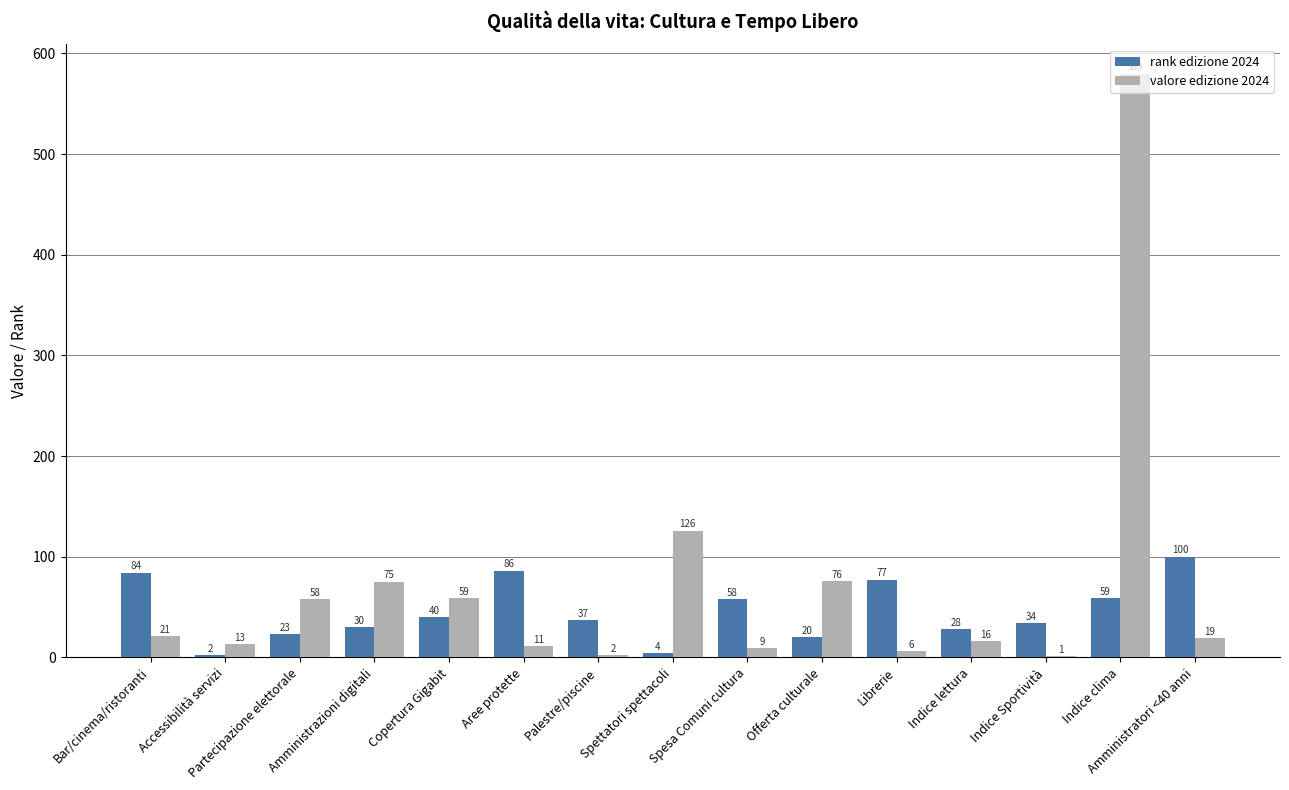

What are all the series names shown in the legend?

rank edizione 2024, valore edizione 2024